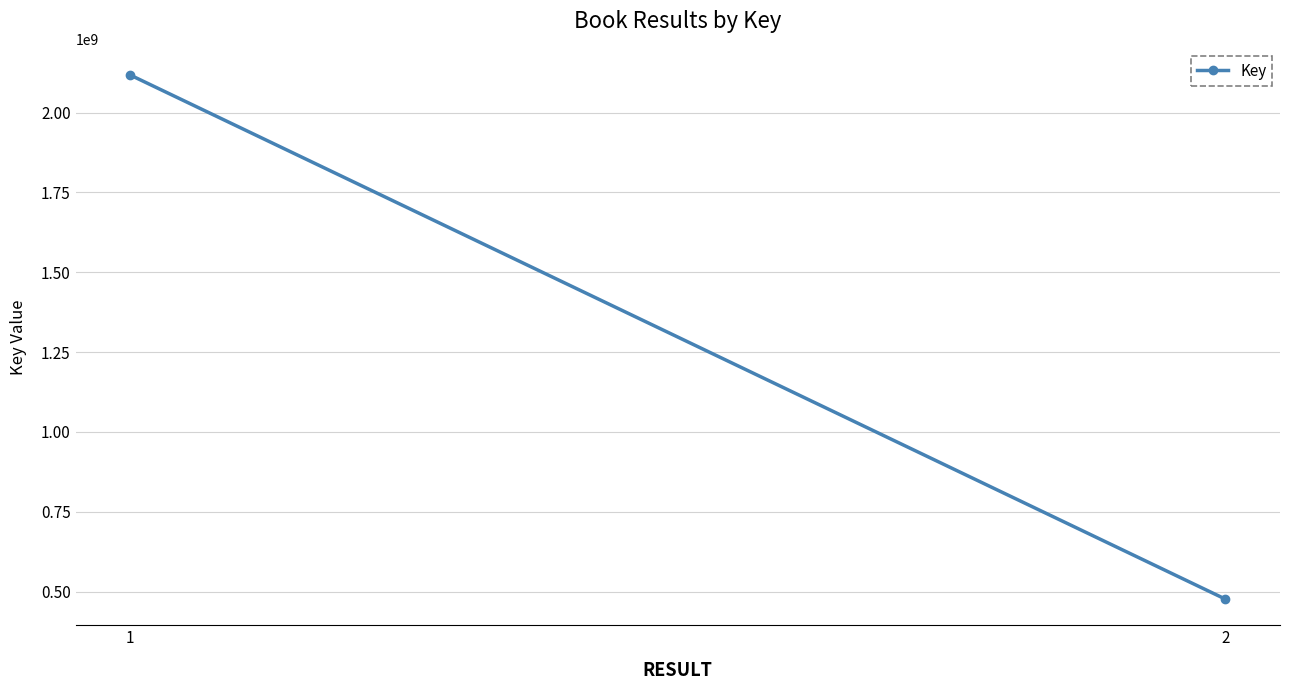

Is this an area chart (filled region under the line)?

No